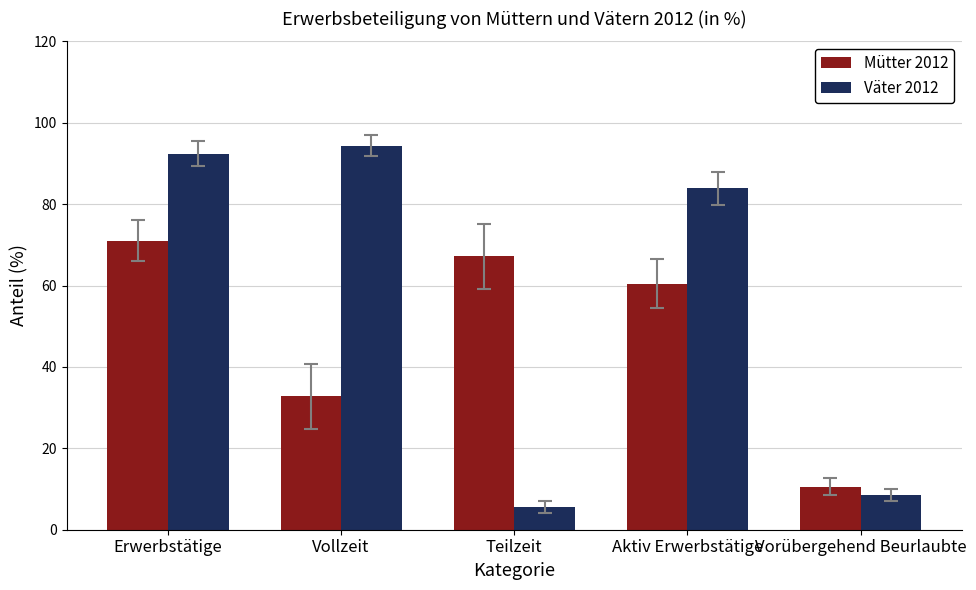

How many series are shown in this chart?

2